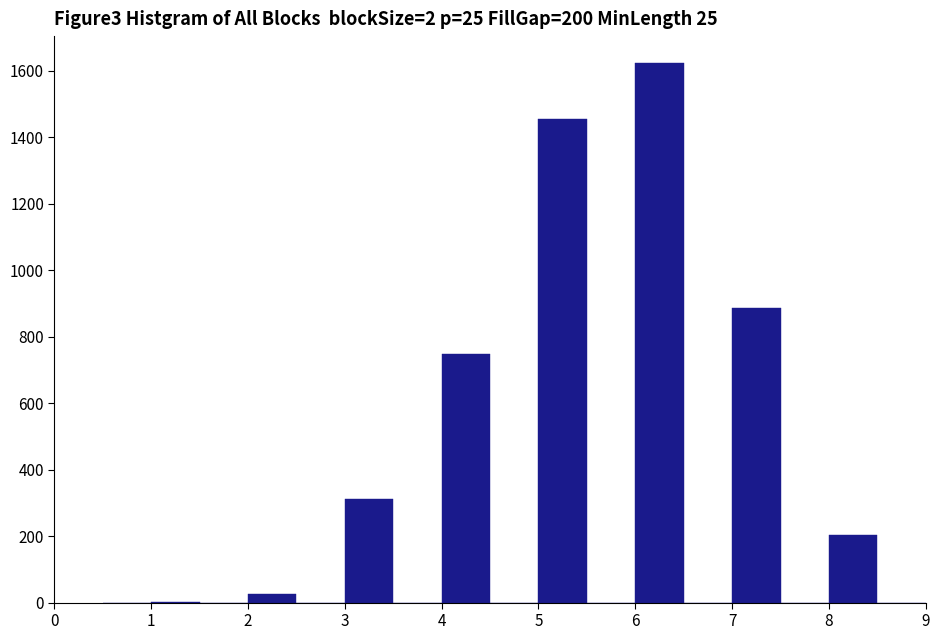

How tall is the bar that spans 3.0 to 3.5 on the x-axis? The values are not printed on the chart, so give them approximately, as read against the axis.

320